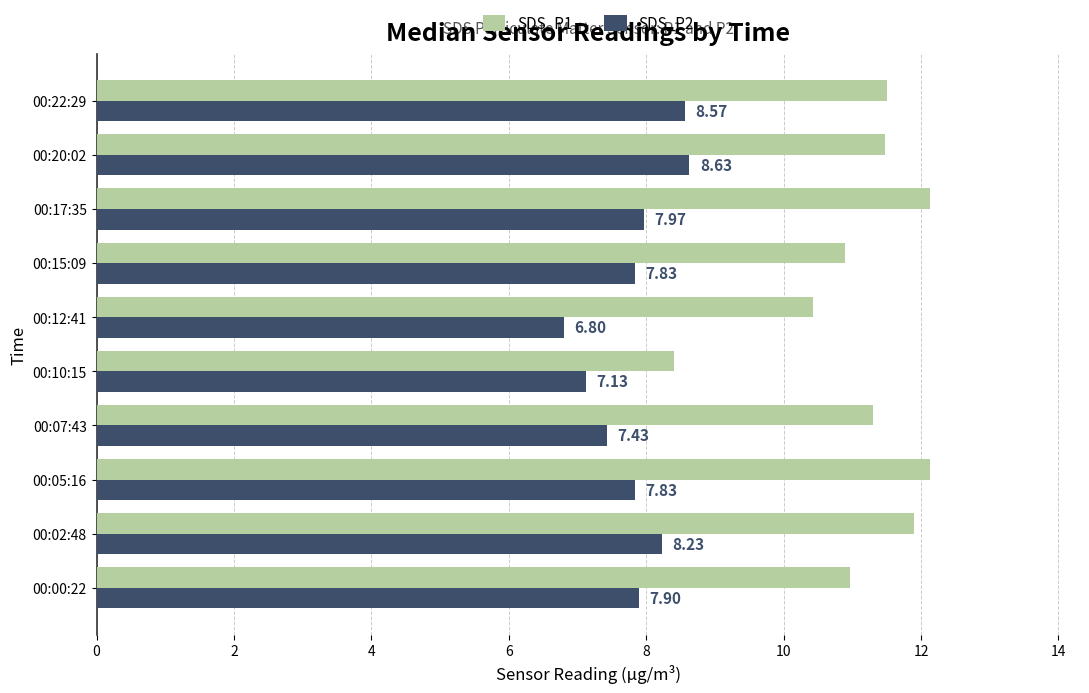

What is the maximum value for SDS_P2?

8.6